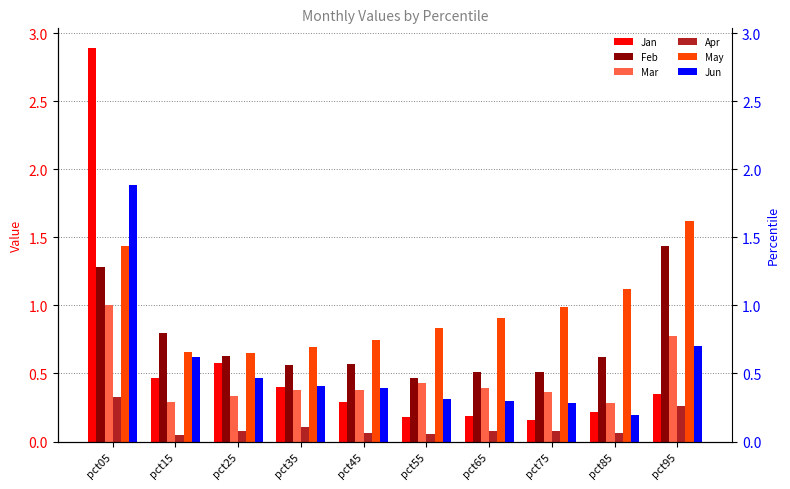

Reading left to right, extract all data points from this chart.

Jan: pct05=2.9	pct15=0.5	pct25=0.6	pct35=0.4	pct45=0.3	pct55=0.2	pct65=0.2	pct75=0.2	pct85=0.2	pct95=0.3
Feb: pct05=1.3	pct15=0.8	pct25=0.6	pct35=0.6	pct45=0.6	pct55=0.5	pct65=0.5	pct75=0.5	pct85=0.6	pct95=1.4
Mar: pct05=1.0	pct15=0.3	pct25=0.3	pct35=0.4	pct45=0.4	pct55=0.4	pct65=0.4	pct75=0.4	pct85=0.3	pct95=0.8
Apr: pct05=0.3	pct15=0.1	pct25=0.1	pct35=0.1	pct45=0.1	pct55=0.1	pct65=0.1	pct75=0.1	pct85=0.1	pct95=0.3
May: pct05=1.4	pct15=0.7	pct25=0.7	pct35=0.7	pct45=0.7	pct55=0.8	pct65=0.9	pct75=1.0	pct85=1.1	pct95=1.6
Jun: pct05=1.9	pct15=0.6	pct25=0.5	pct35=0.4	pct45=0.4	pct55=0.3	pct65=0.3	pct75=0.3	pct85=0.2	pct95=0.7